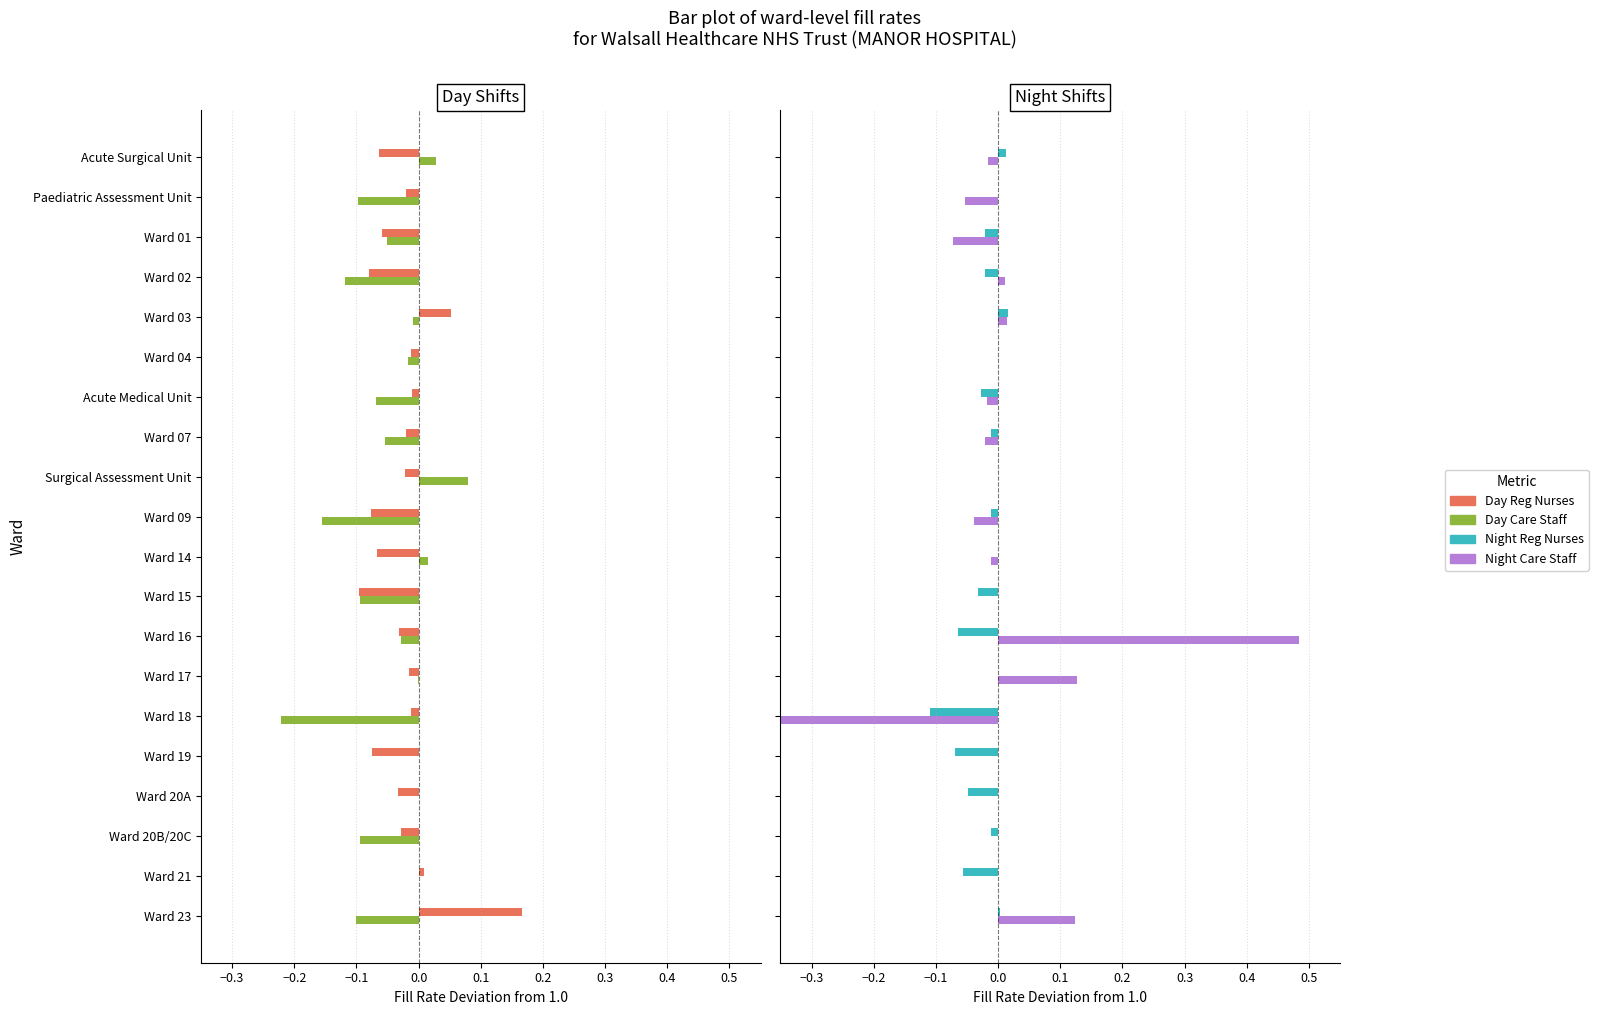

Which series has the largest range (max minus min)?

Night Care Staff